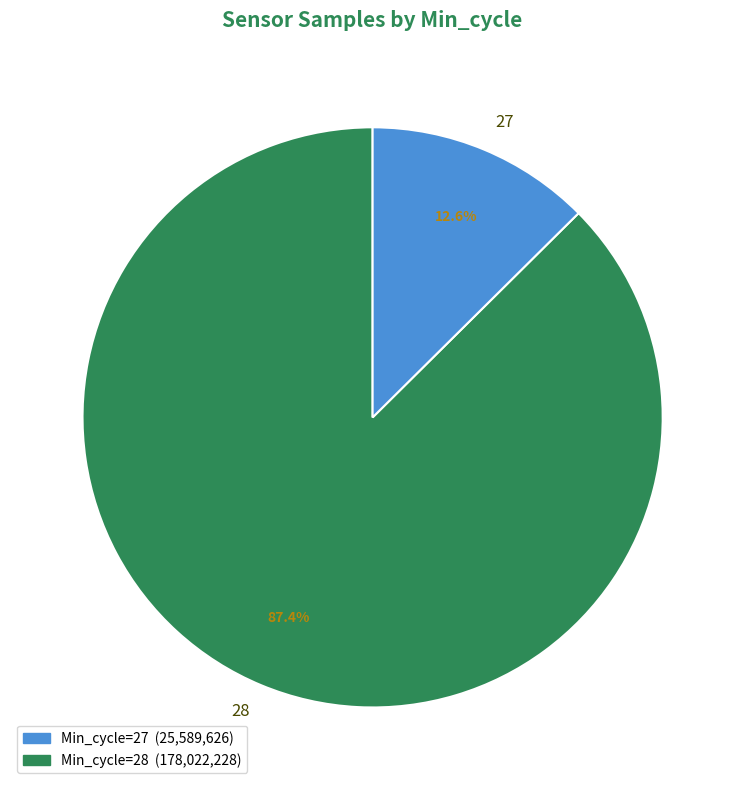

How many segments does this pie chart have?

2